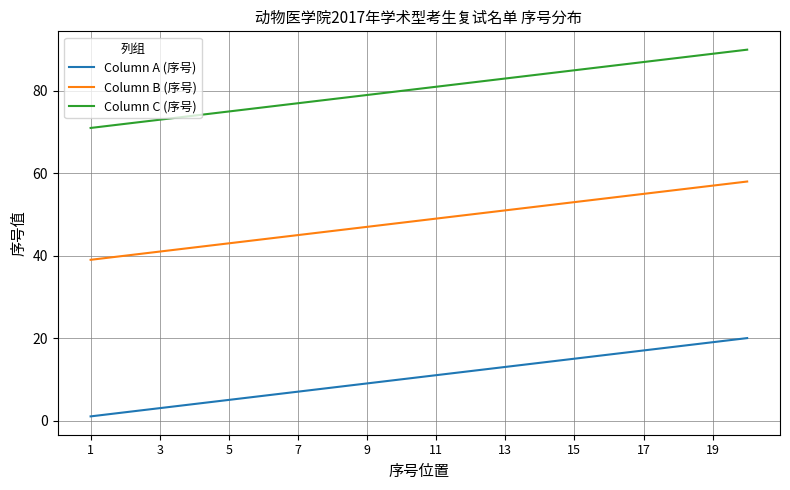

What is the greatest value displayed?

90